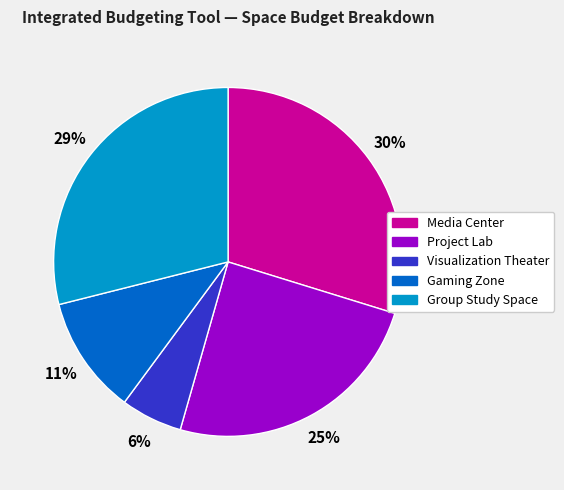

To the nearest percent, what is the difference between the largest and smallest slice percentages?

24%